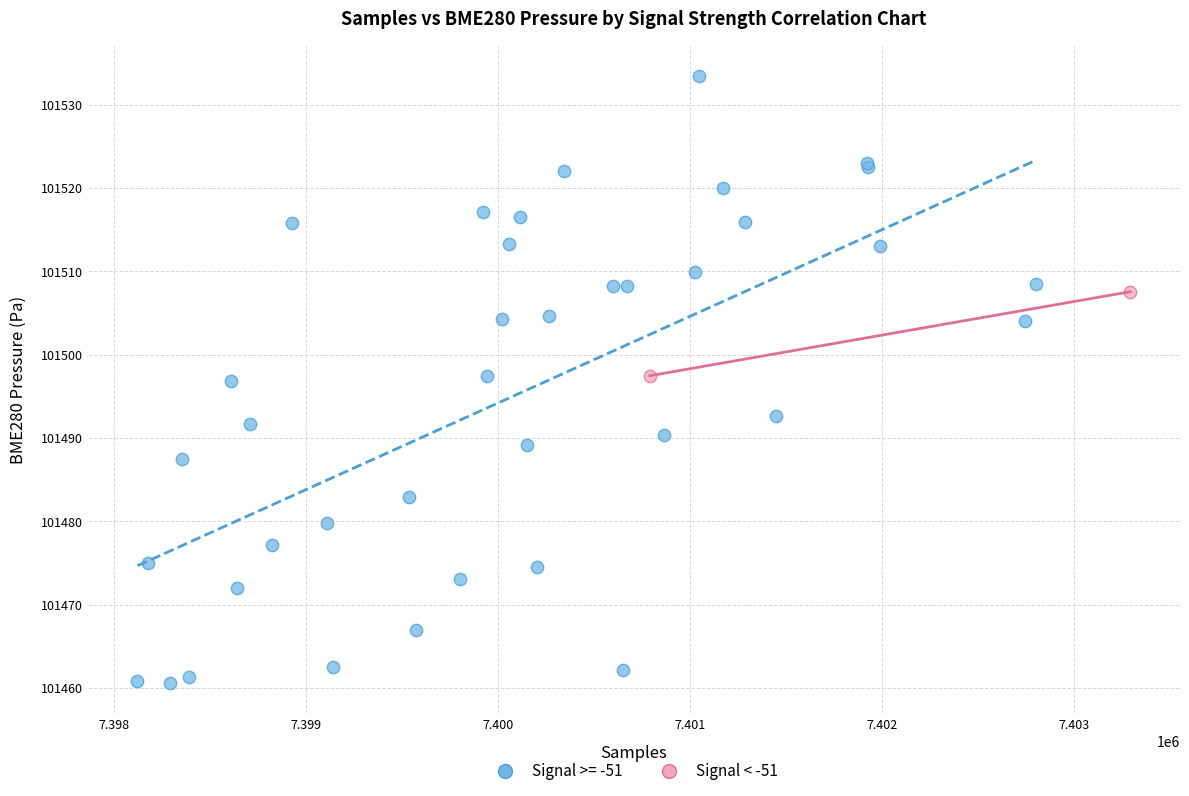

What are all the series names shown in the legend?

Signal >= -51, Signal < -51